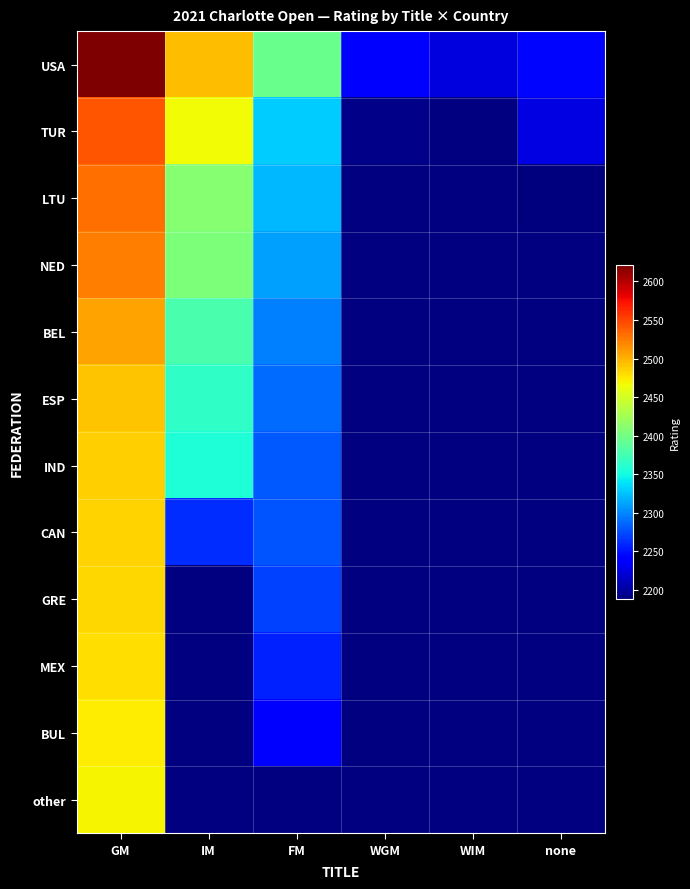

At which category does the chart reach its minimum across all series?

none